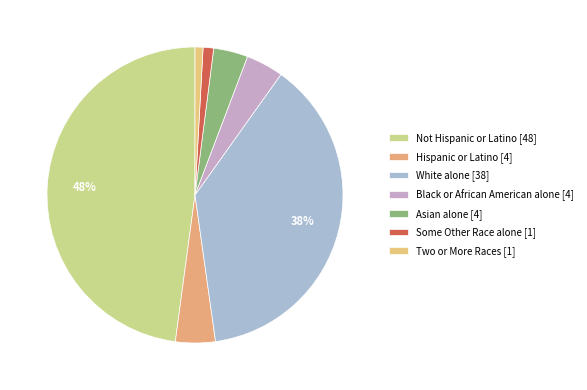

How many slices are in this pie chart?

7